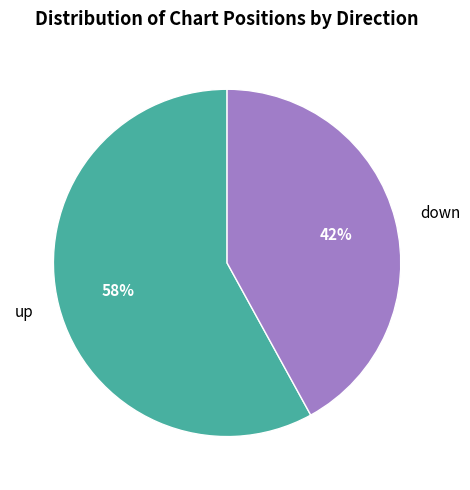

Which category has the smallest portion of the pie?

down